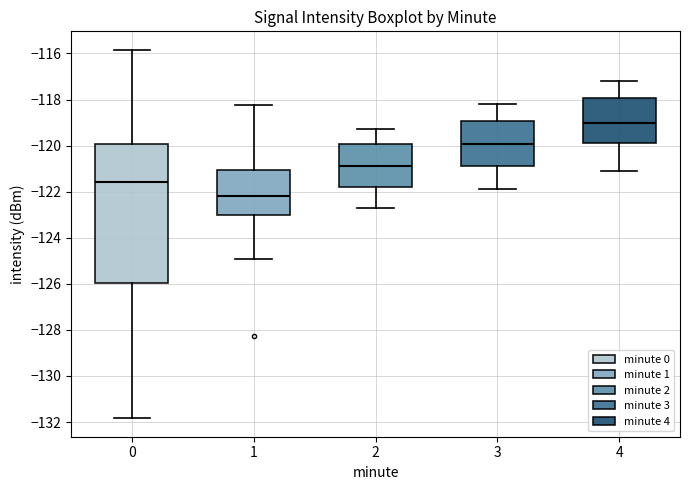

Which box has the lowest median line?

1